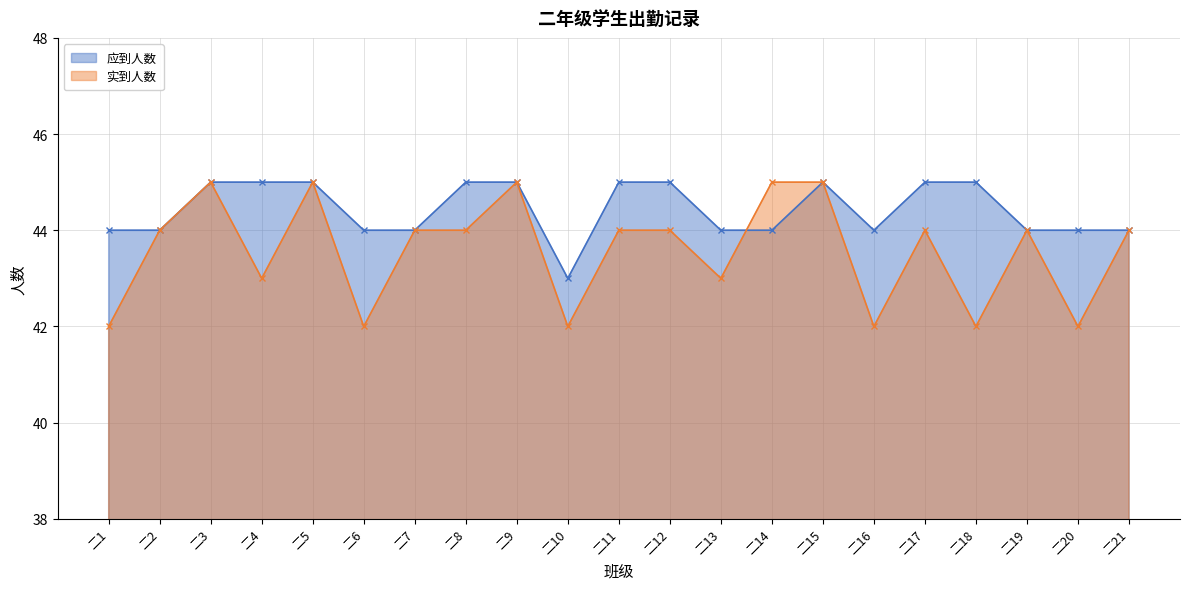

What is the sum of the 应到人数 values at 二21 and 二10?

87